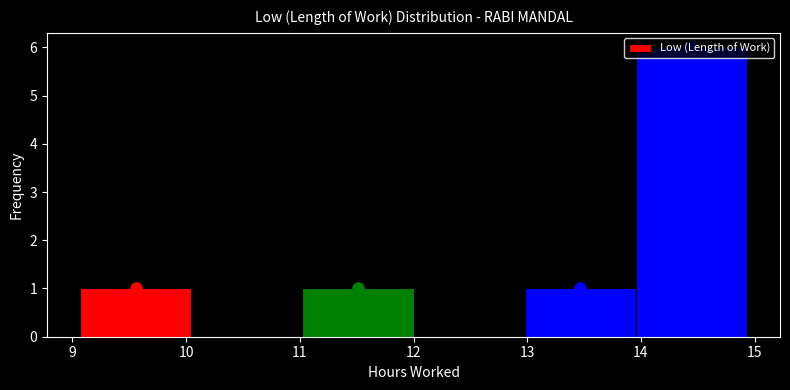

Reading left to right, list every bar in this chart as the range it spans on the x-axis followed by its height. Neither the bar edges nor the heights are printed on the chart, so give them approximately, as read against the axes.

9.1 to 10.0: 1
10.0 to 11.0: 0
11.0 to 12.0: 1
12.0 to 13.0: 0
13.0 to 14.0: 1
14.0 to 14.9: 6